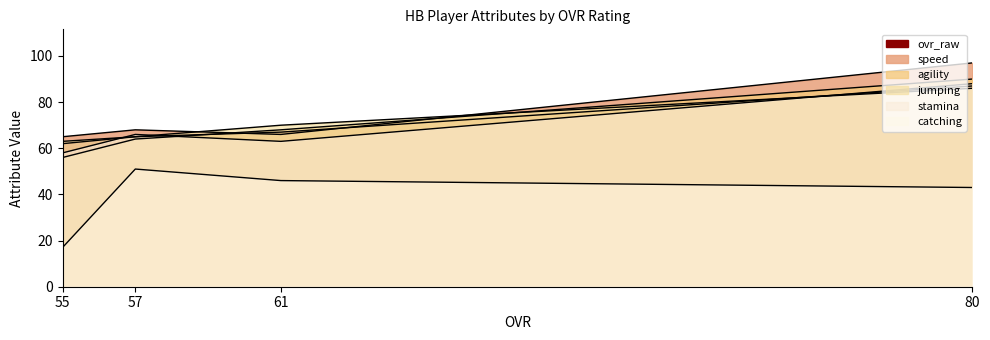

What is the total value across all series at 55?

321